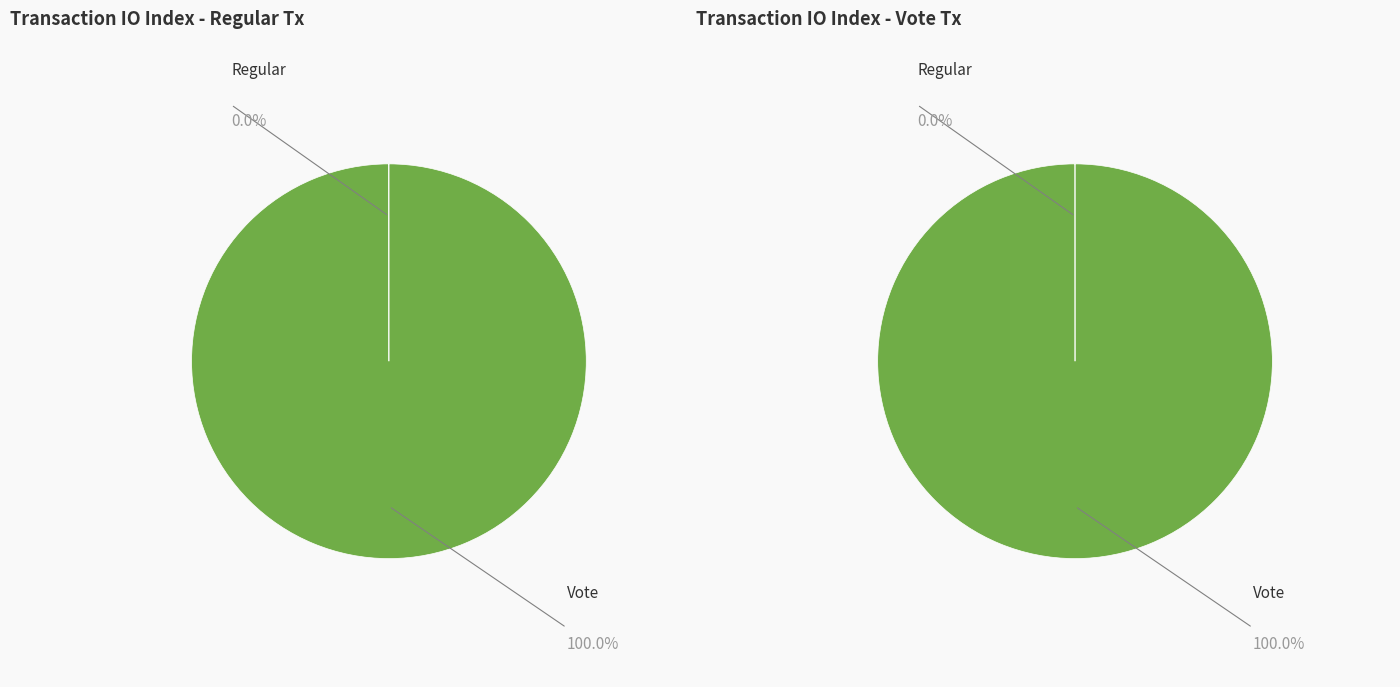

What is the largest slice in the pie chart?

Vote